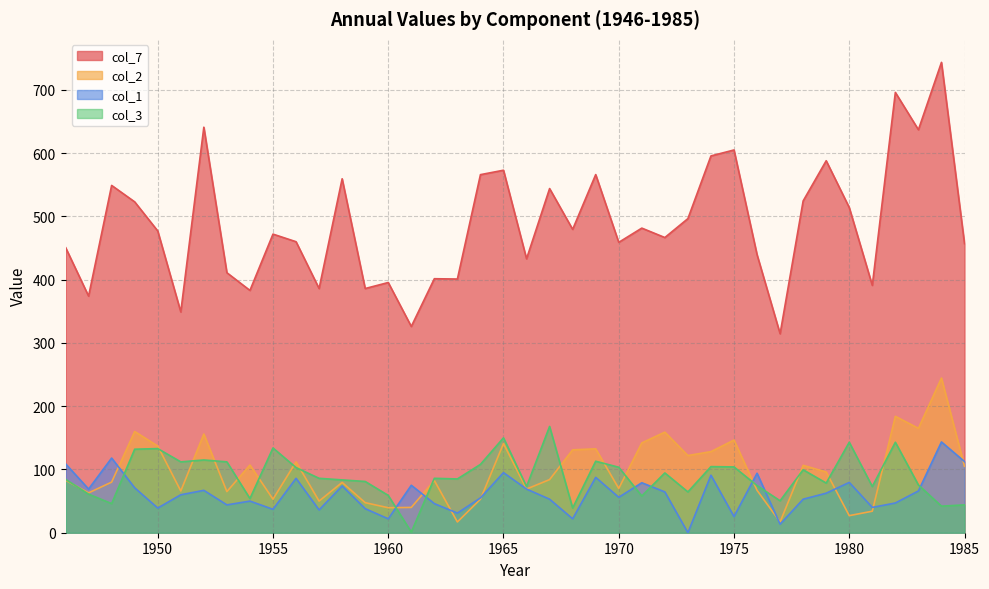

How many interior local peaks does the col_2 series have?

13